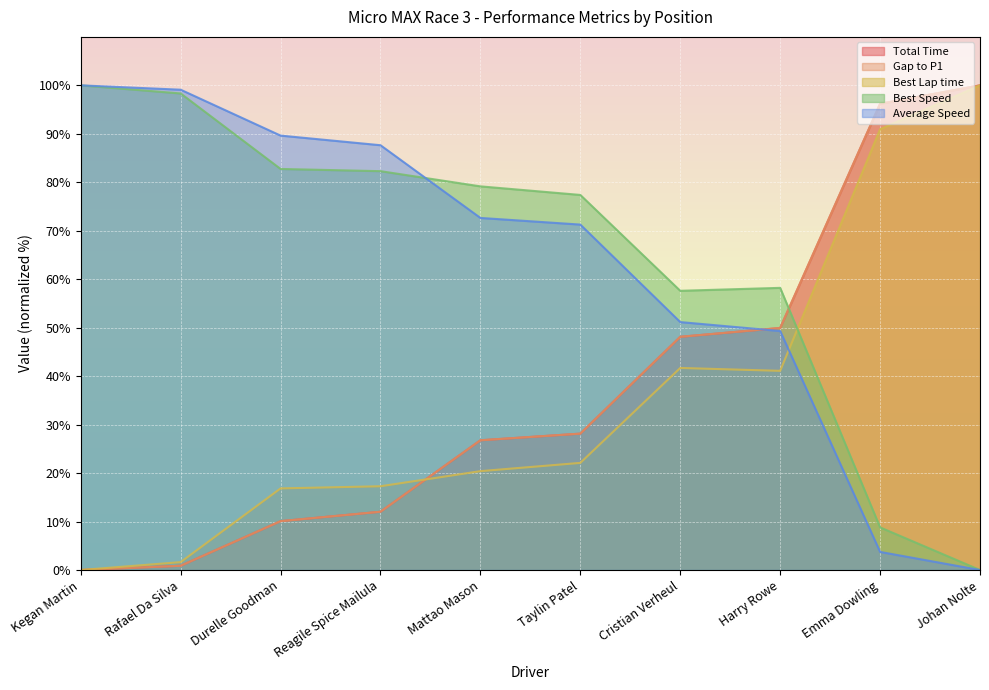

List the series in order of their peak value, highest first.

Total Time, Gap to P1, Best Lap time, Best Speed, Average Speed